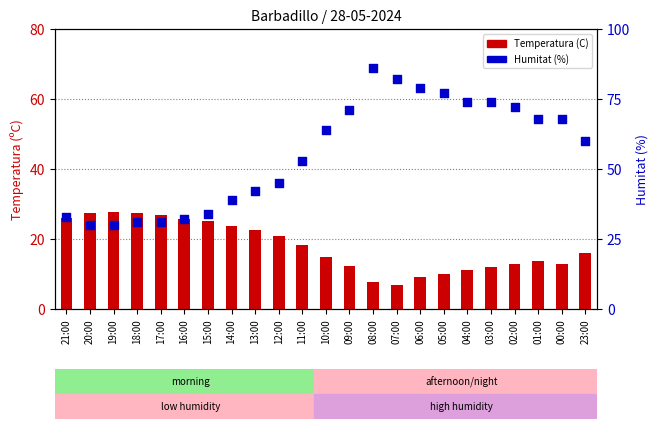

Which series reaches the minimum Y coordinate?

Temperatura (C)